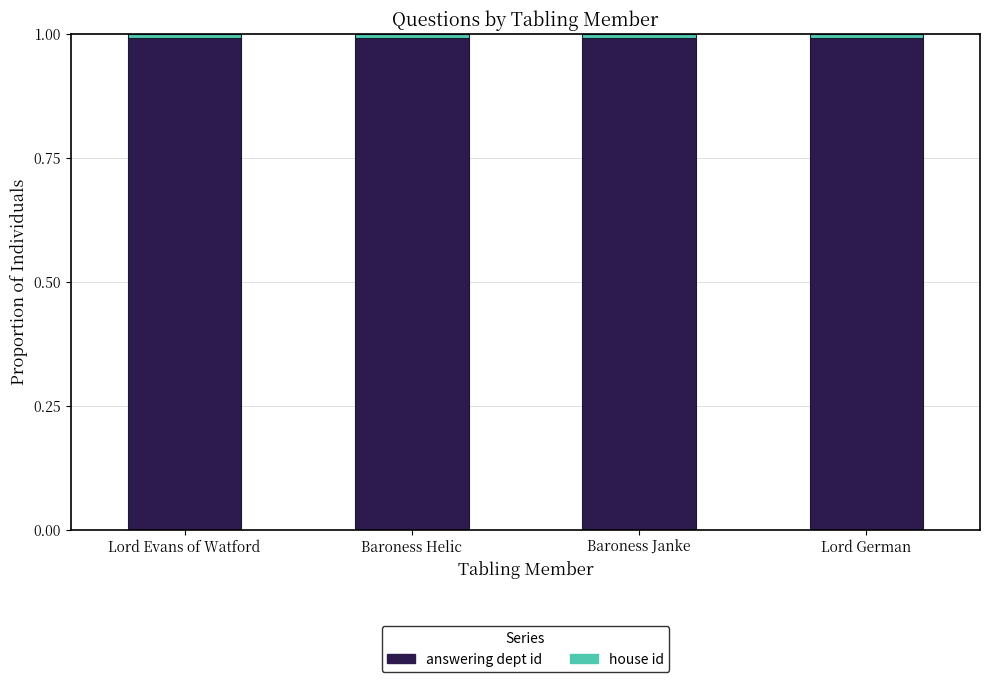

The value of answering dept id at Baroness Janke is 0.4. True or false?

False